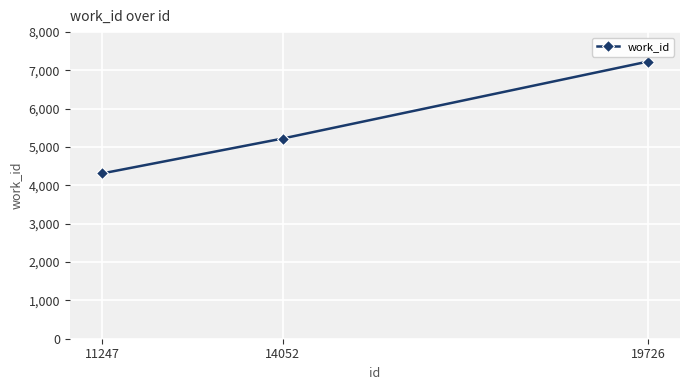

What is the value of the 3rd point from the left?

7231